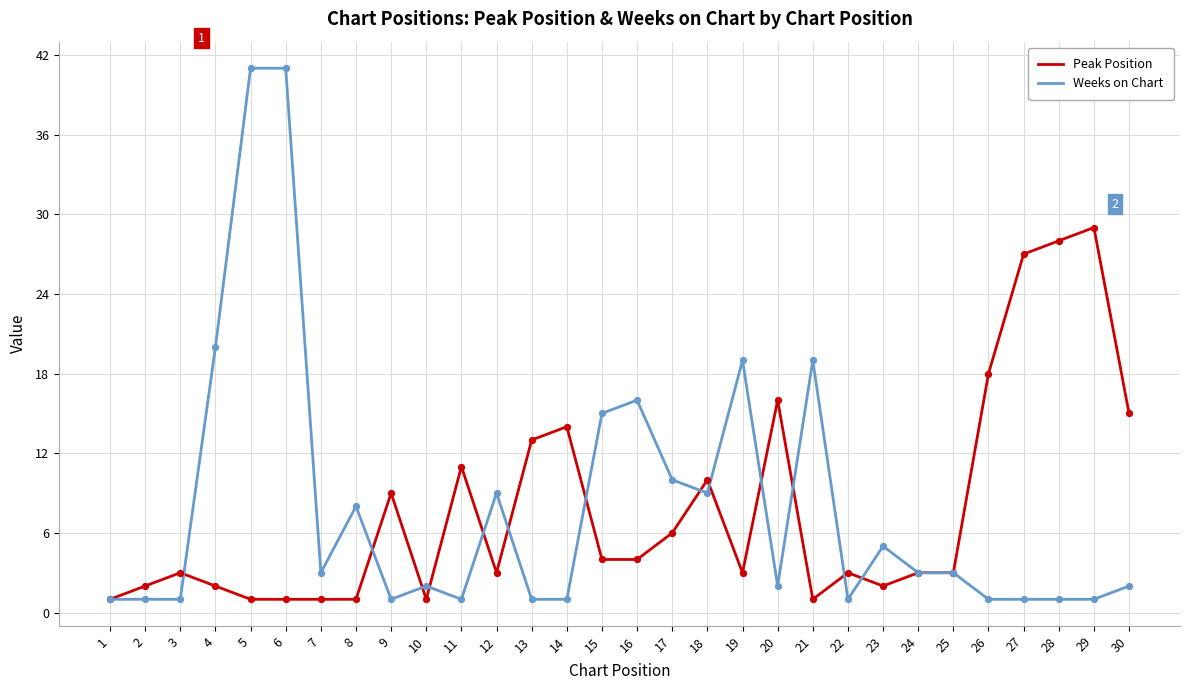

Which series has the largest range (max minus min)?

Weeks on Chart